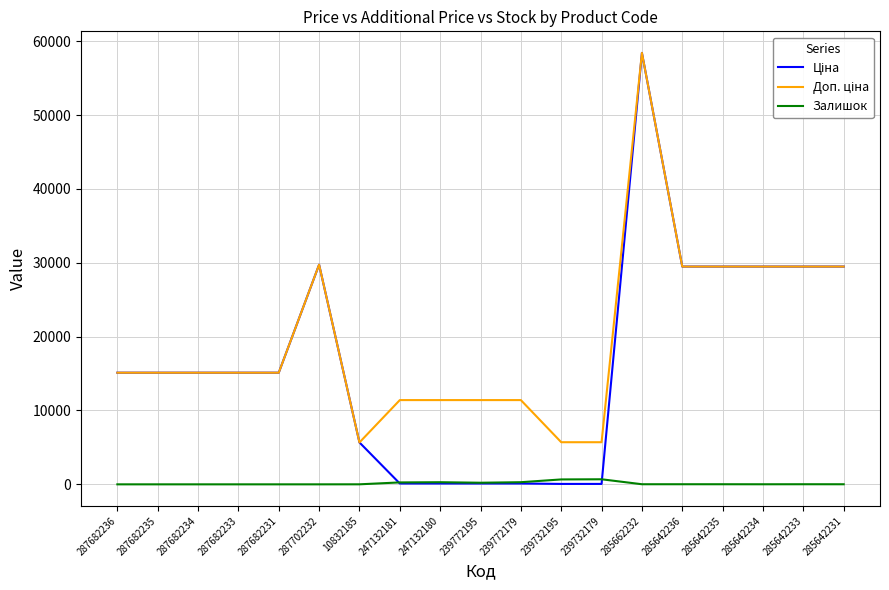

Which label corresponds to the largest value in the chart?

285662232